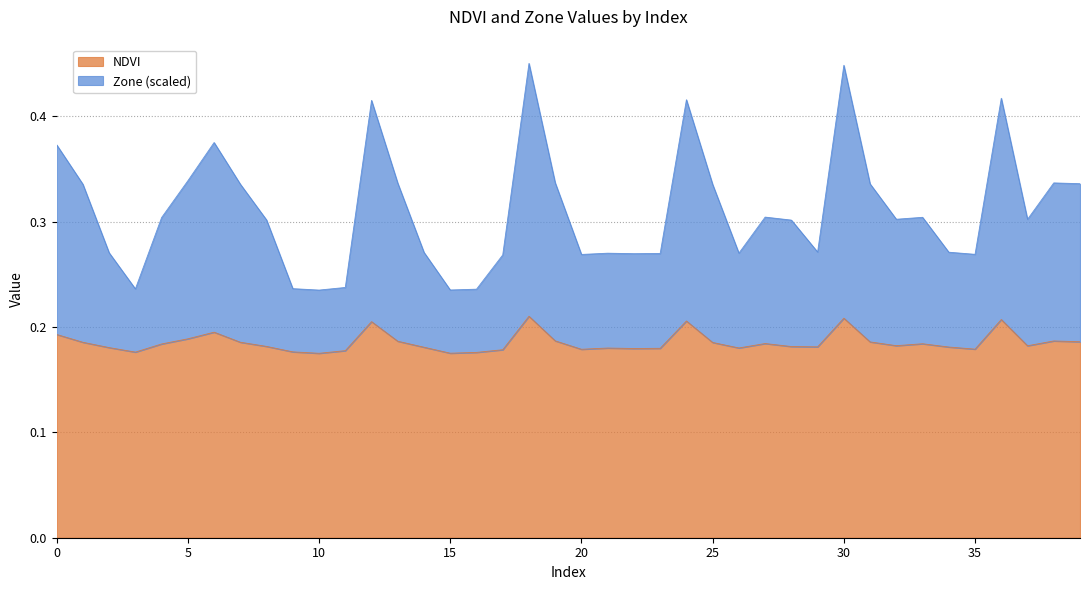

What is the value of the NDVI point at the 32nd from the left?

0.2